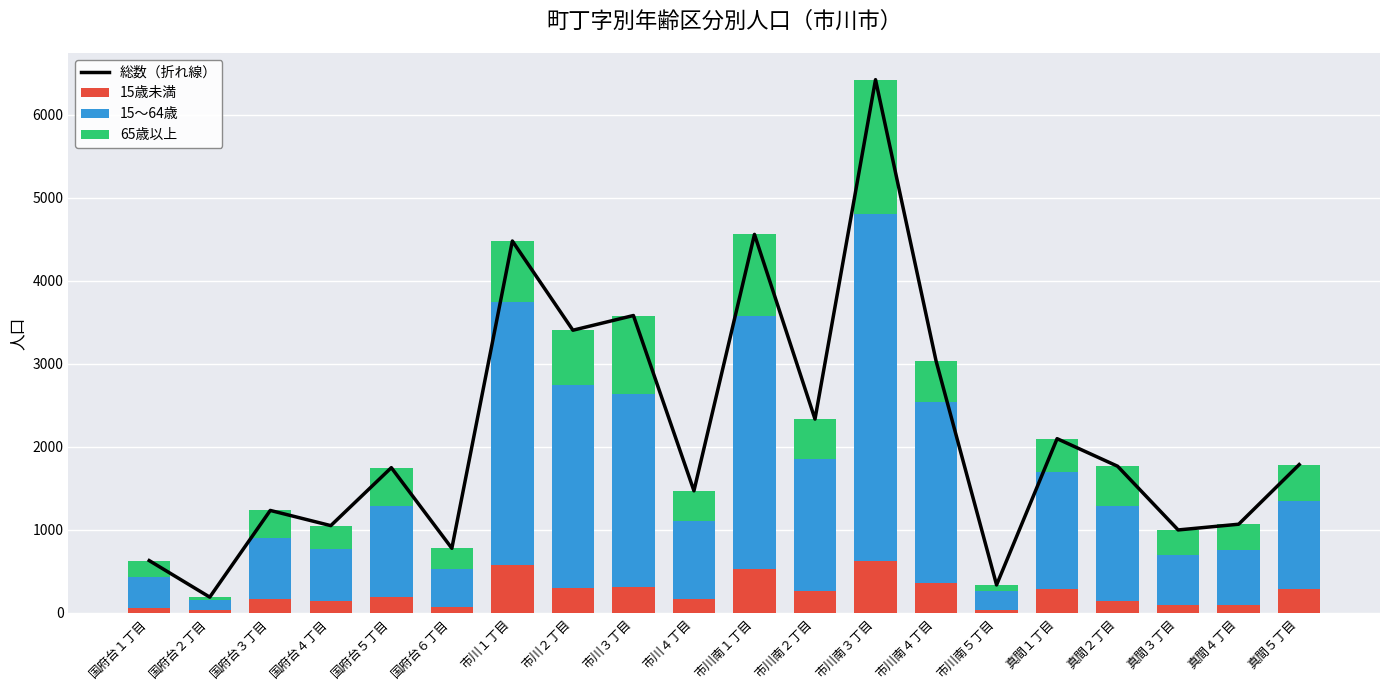

Where does the 15～64歳 series first go above 1101?

市川１丁目